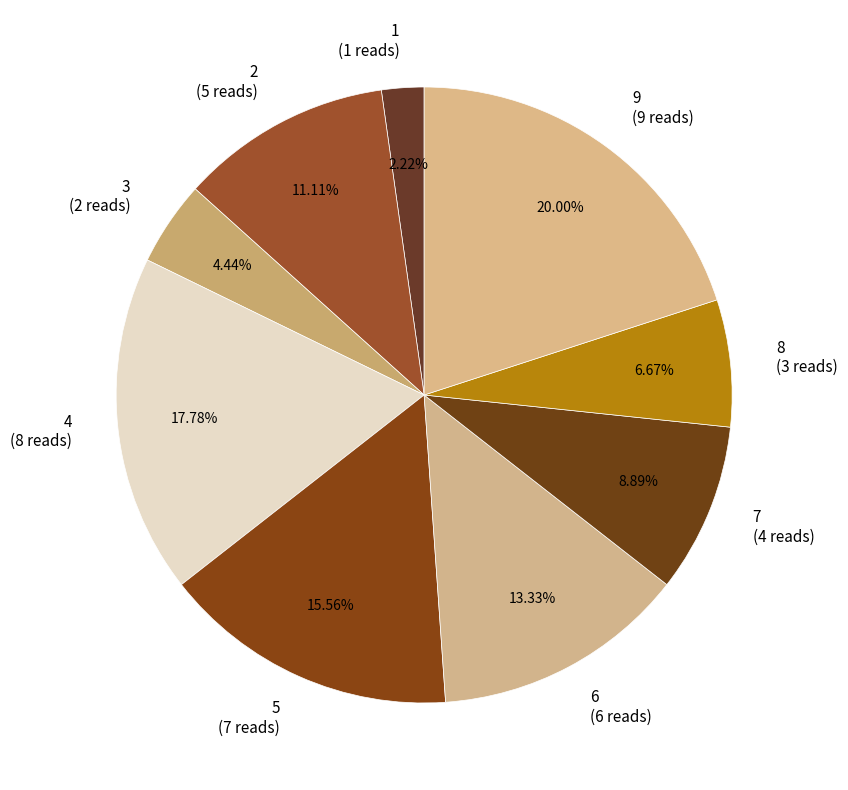

To the nearest percent, what portion does 3 represent?

4%